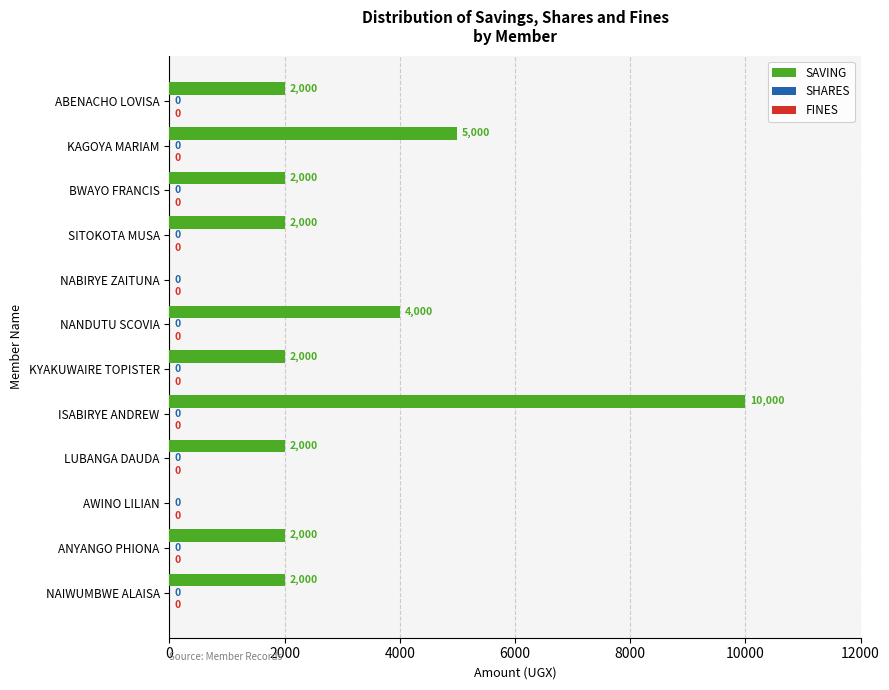

What is the sum of all values?

33000